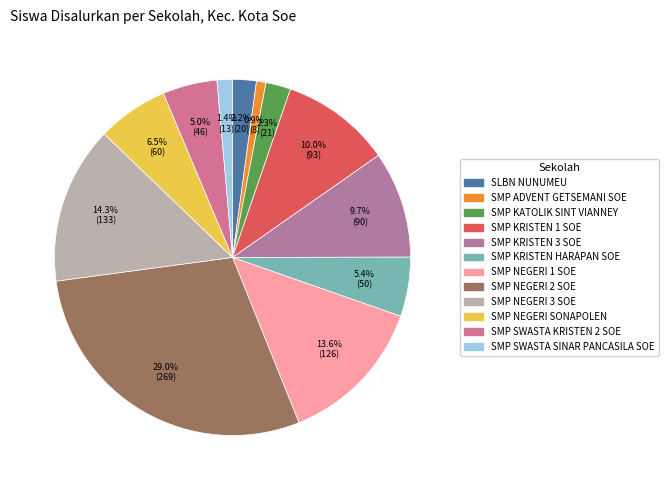

How many segments does this pie chart have?

12